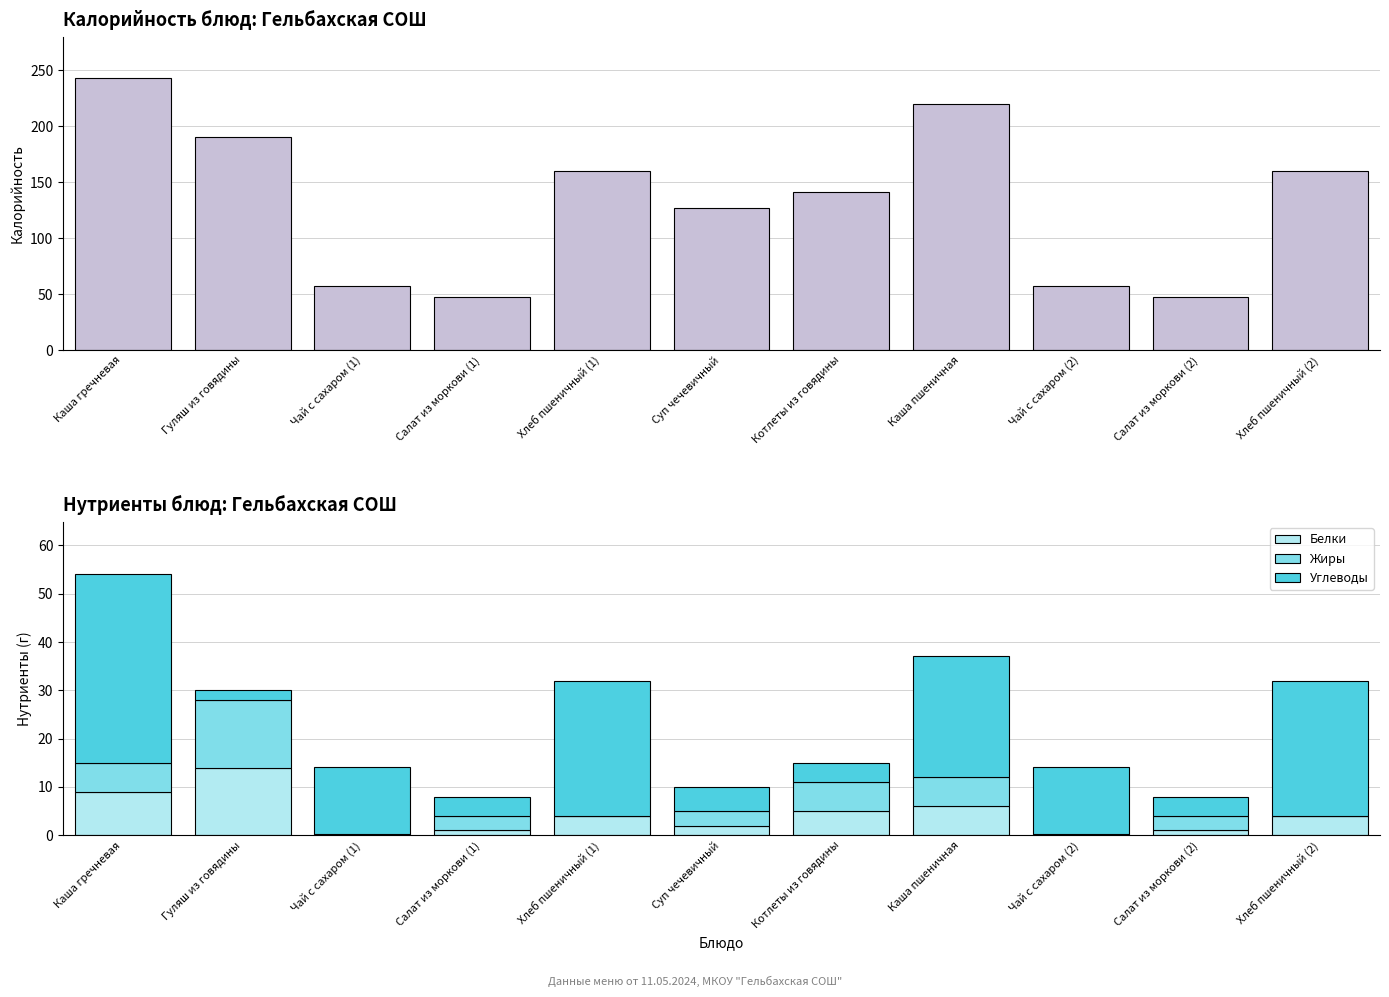

At how many categories does at least one series exceed 47?

9